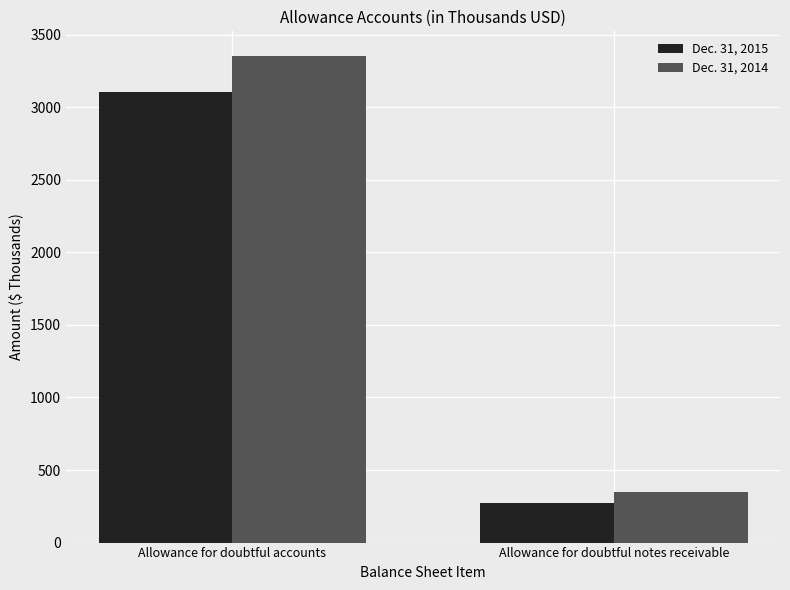

The Dec. 31, 2014 series shows 605 at Allowance for doubtful notes receivable. True or false?

False